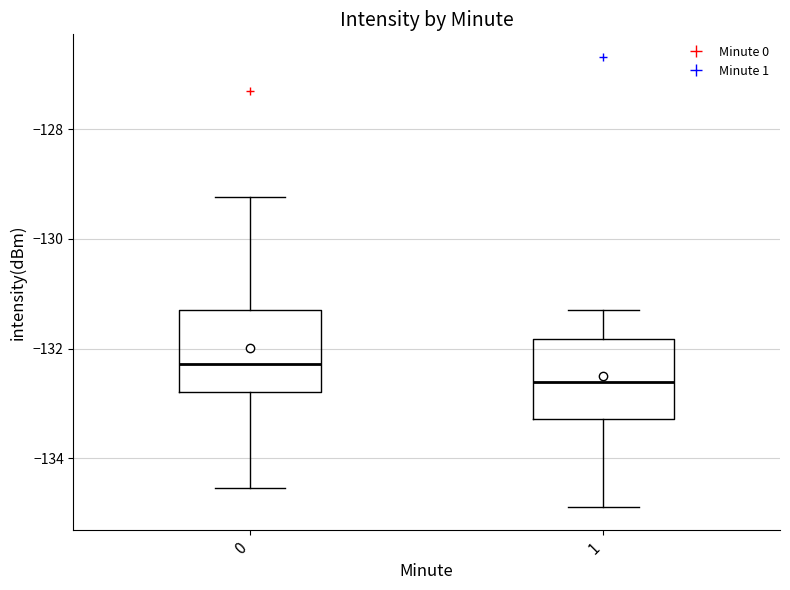

Which box has the highest median line?

0